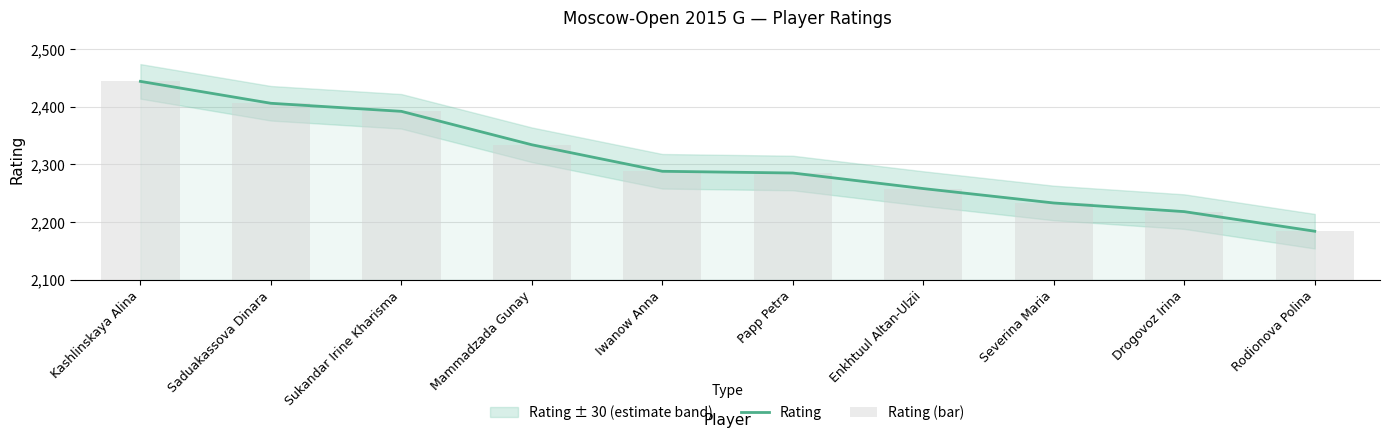

At how many categories does at least one series exceed 267?

10